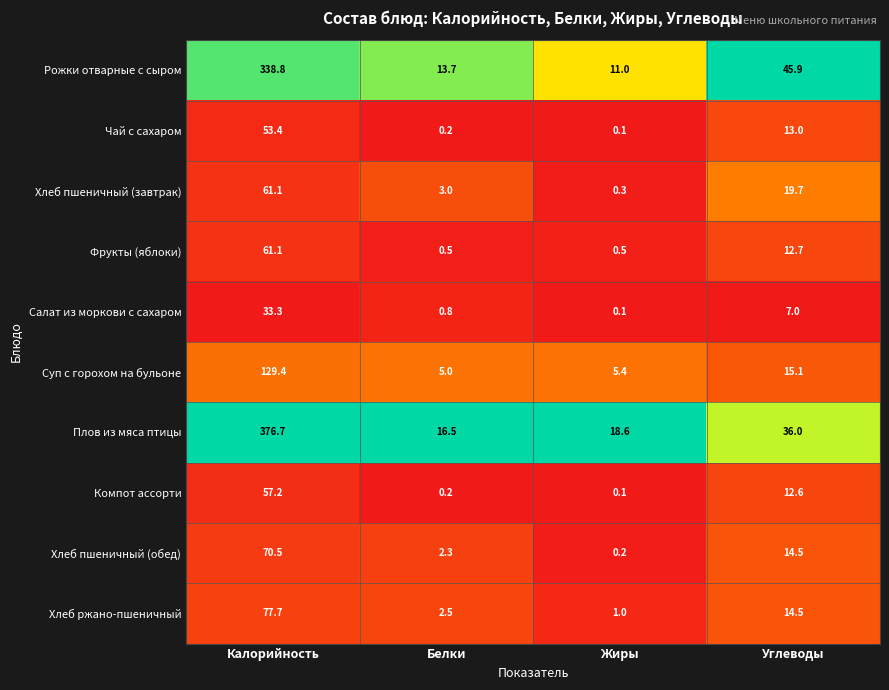

The value of Салат из моркови с сахаром at Жиры is 0.1. True or false?

True